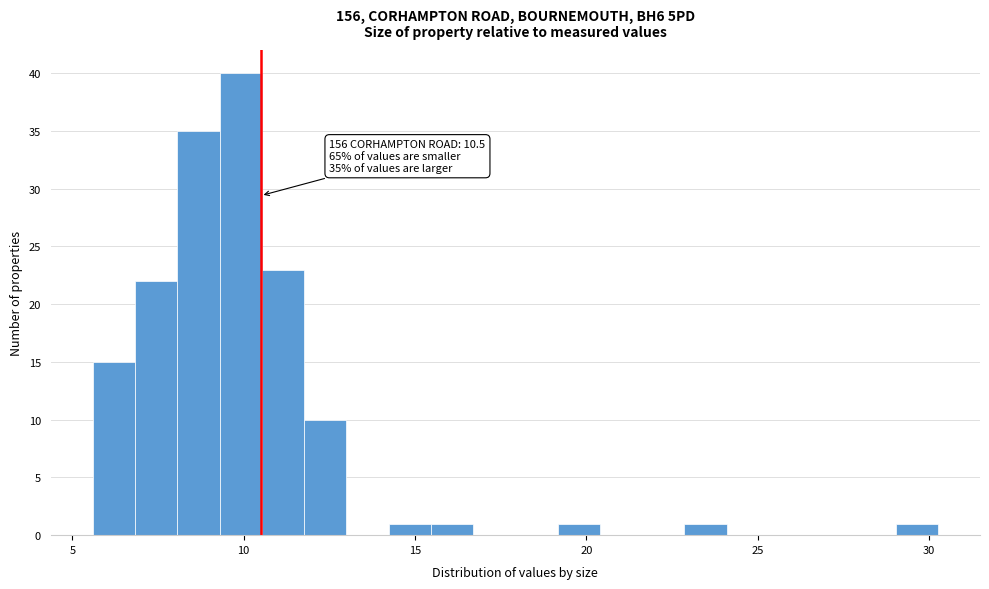

Read against the x-axis, roughly where is the centre of the tallest bar?

10.0